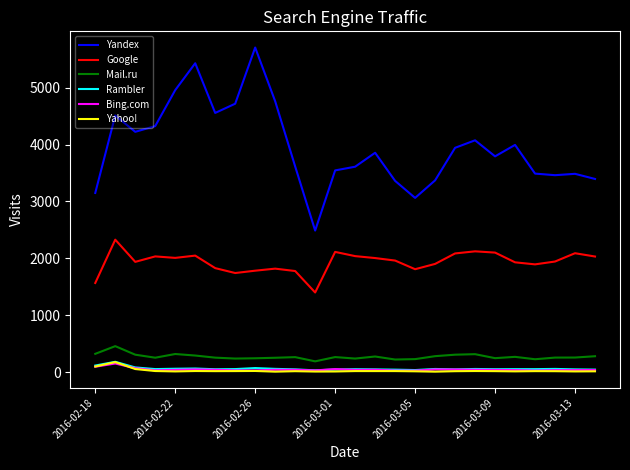

Which series has the widest spread of values?

Yandex